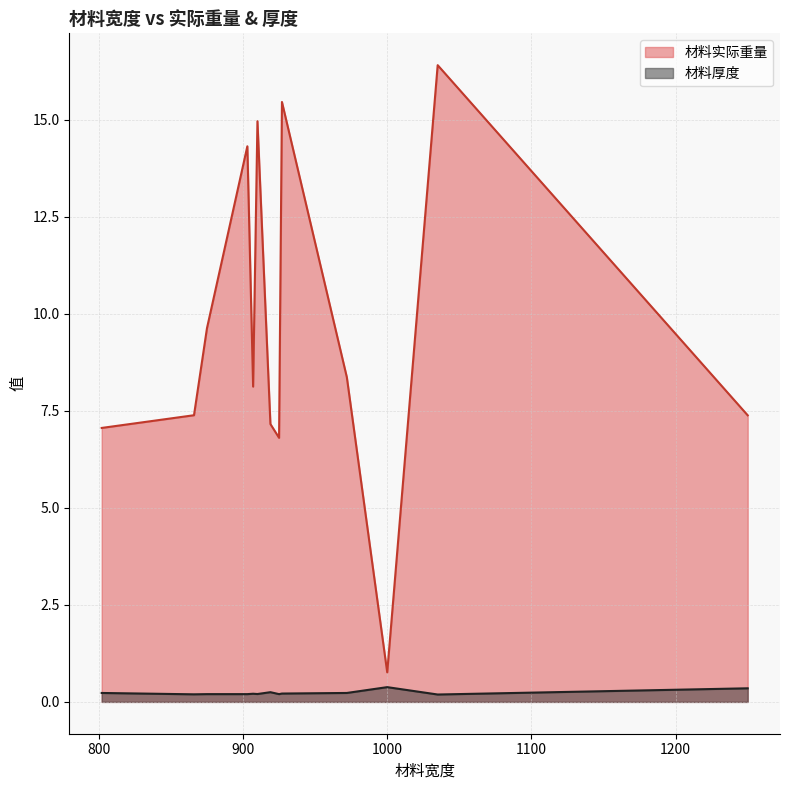

What is the difference between the maximum and minimum values in the 材料实际重量 series?

15.6